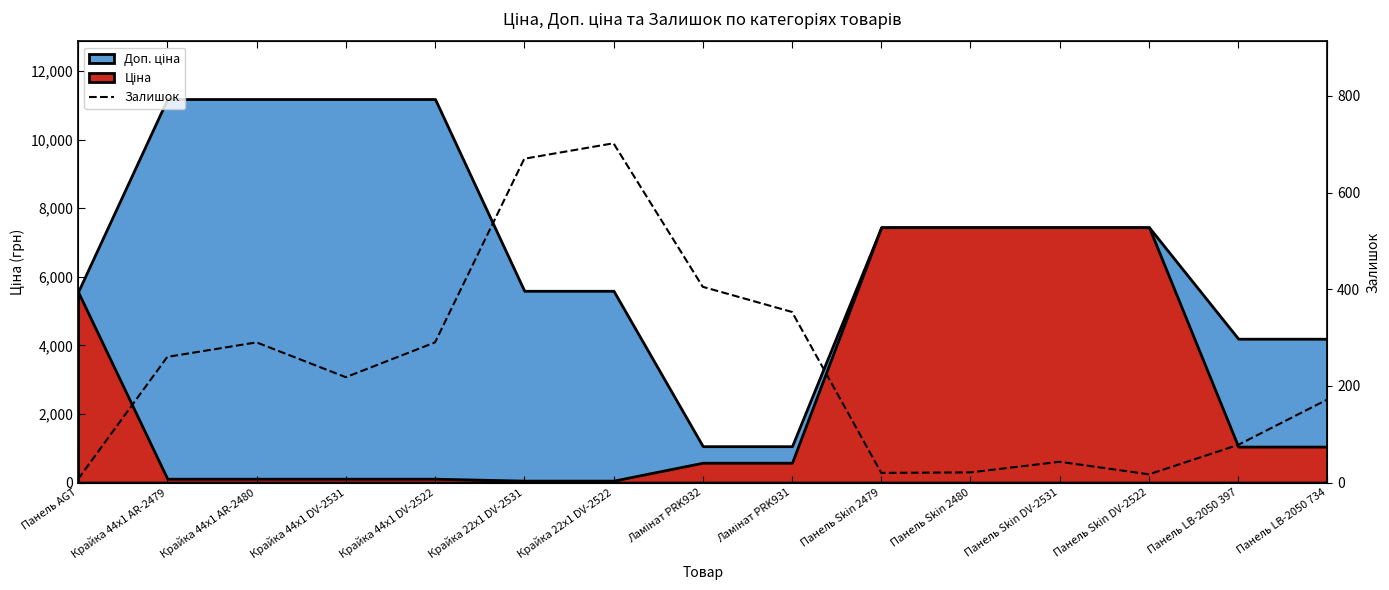

At which category does the chart reach its peak across all series?

Крайка 22x1 DV-2522